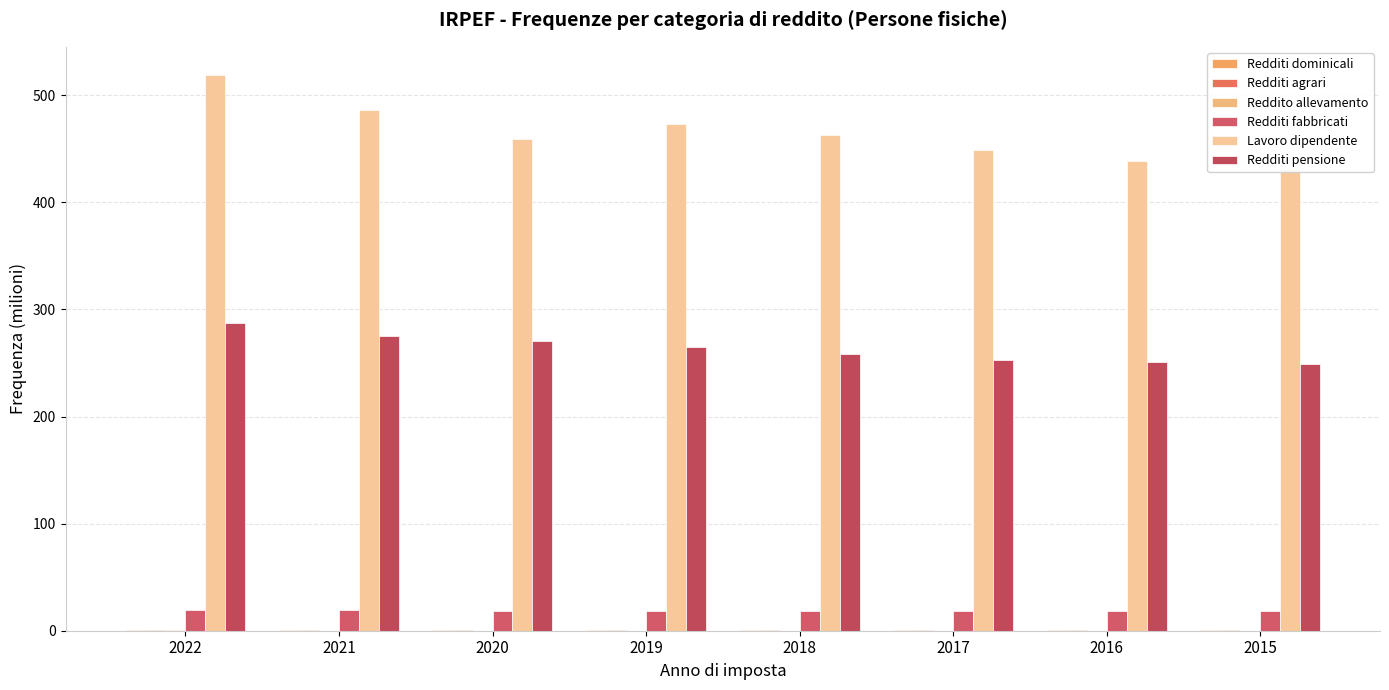

What is the value of the Redditi dominicali bar at the 3rd from the left?

0.6